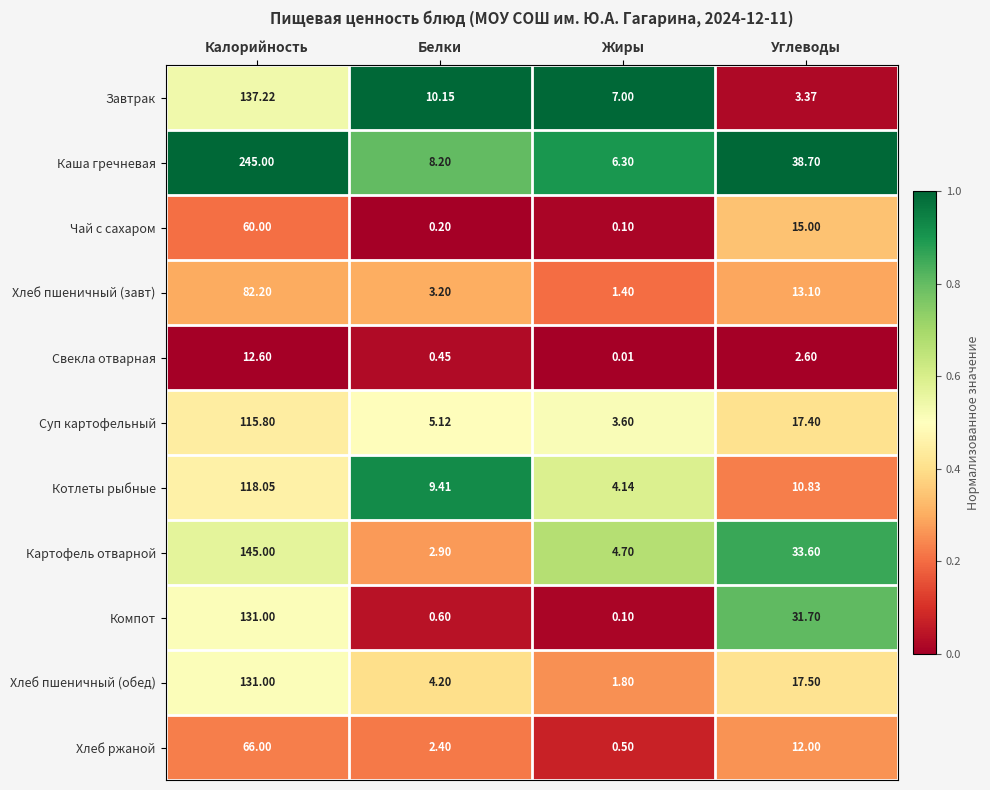

Rank the categories by Каша гречневая value from lowest to highest.

Жиры, Белки, Углеводы, Калорийность